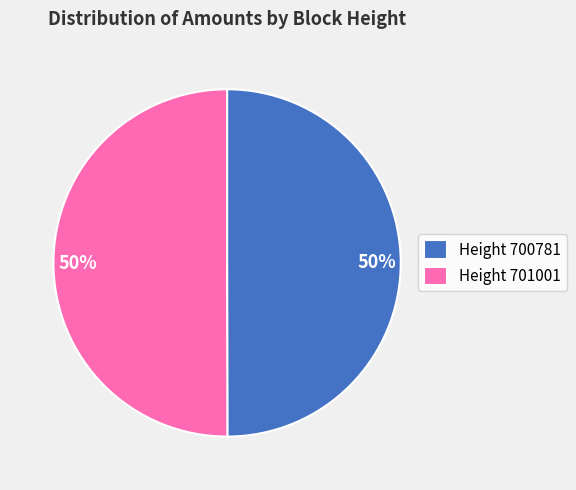

To the nearest percent, what is the combined percentage of Height 700781 and Height 701001?

100%